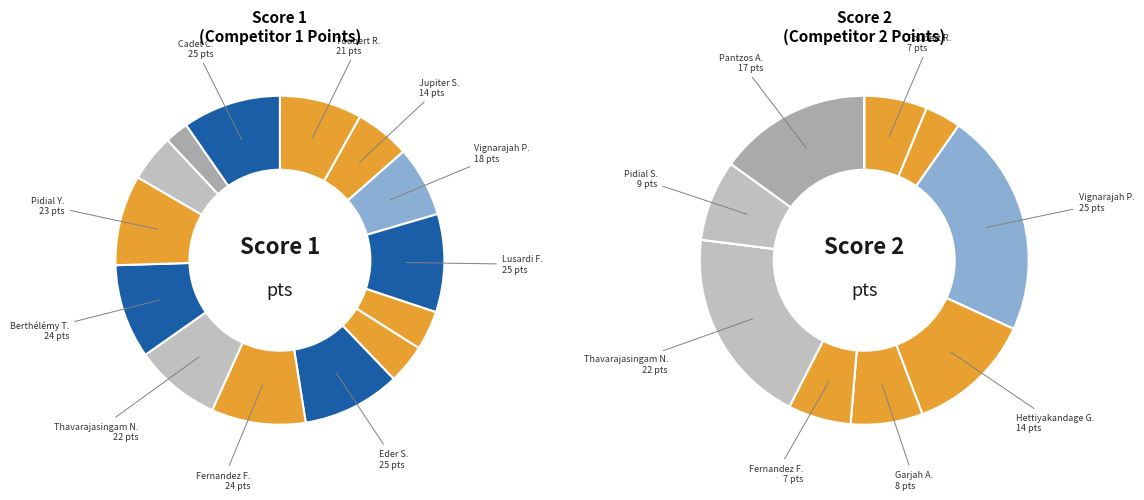

What percentage is NOT represented by Thavarajasingam Nisanthan?

91.5%